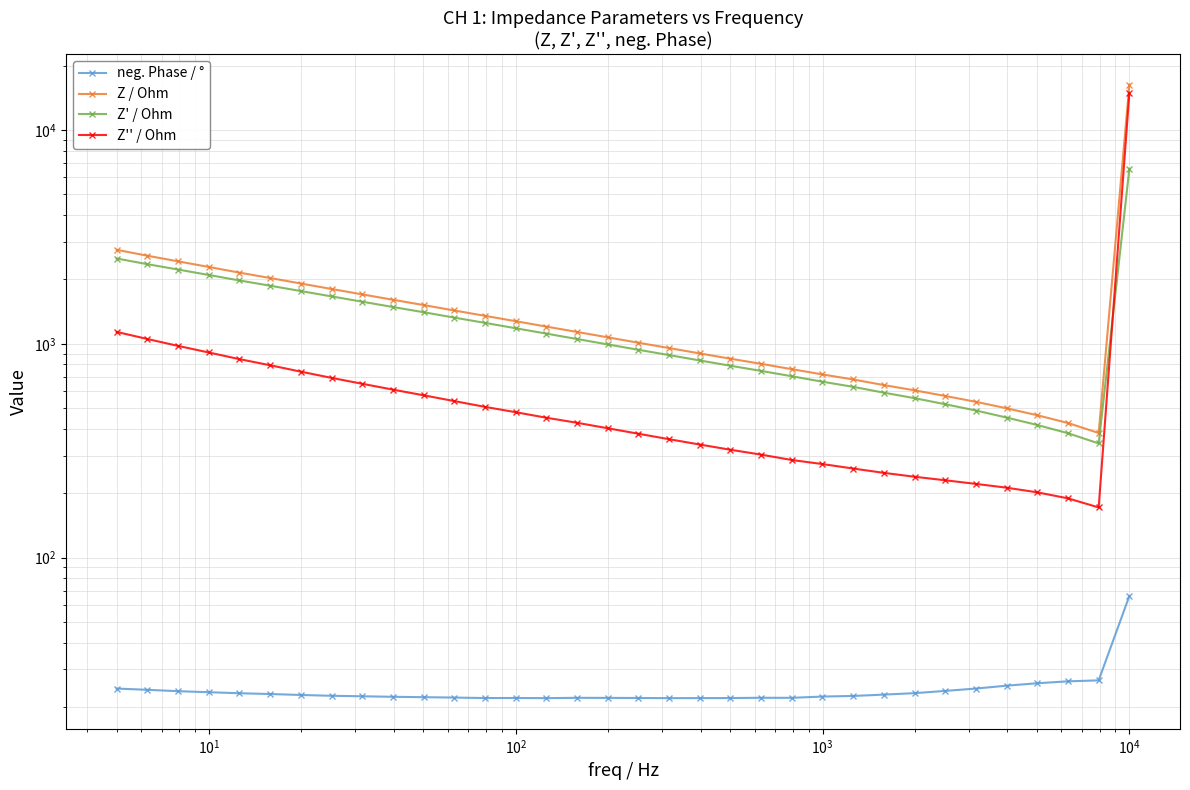

In Z' / Ohm, how many points are lower than both neighbors (excluding endpoints)?

1